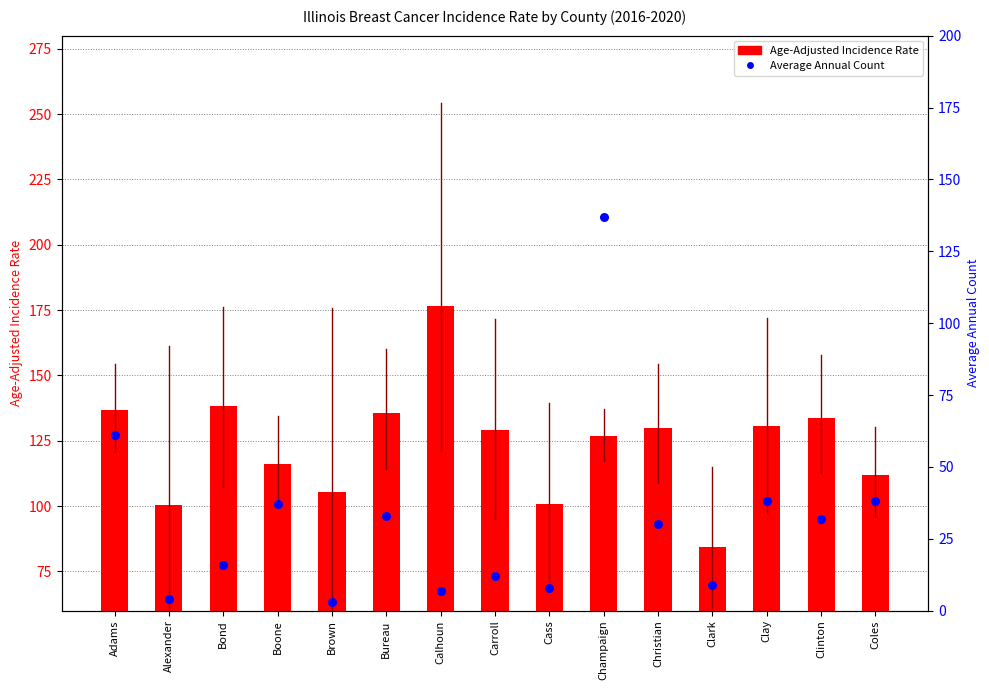

What are all the series names shown in the legend?

Age-Adjusted Incidence Rate, Average Annual Count